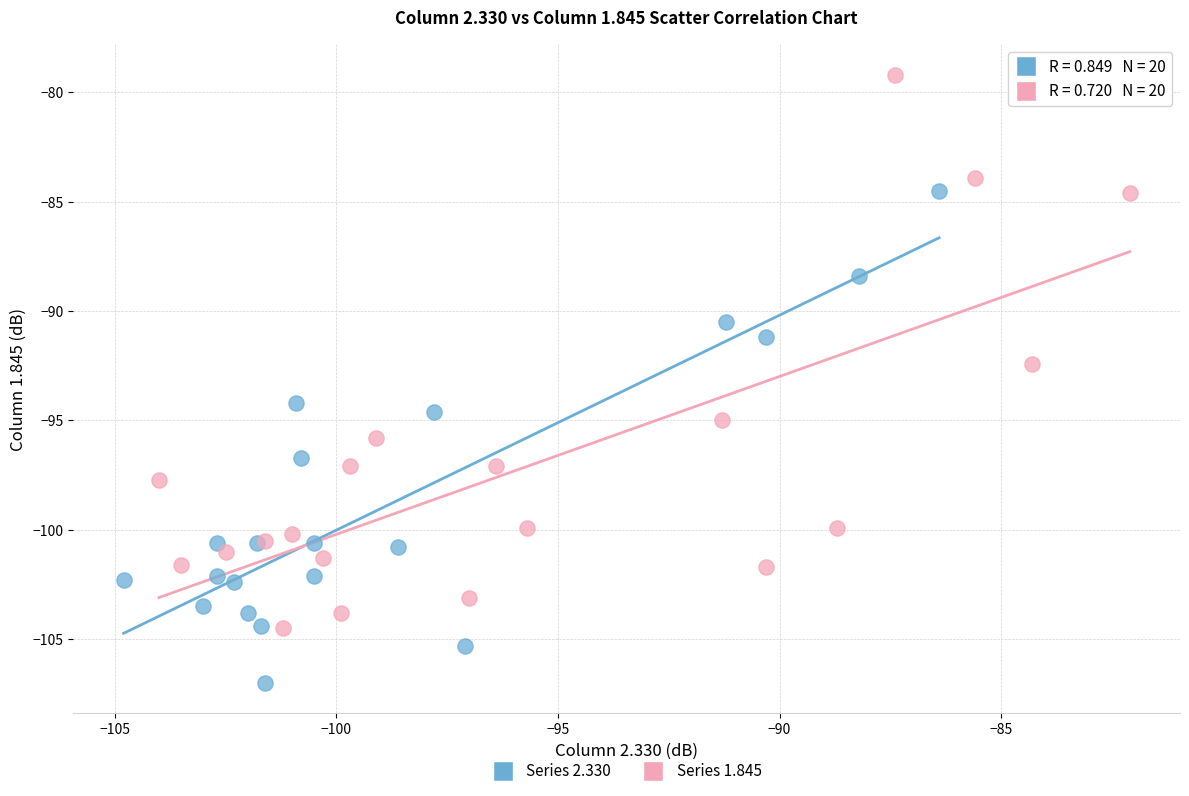

Which series contains the highest Y value?

Series 1.845